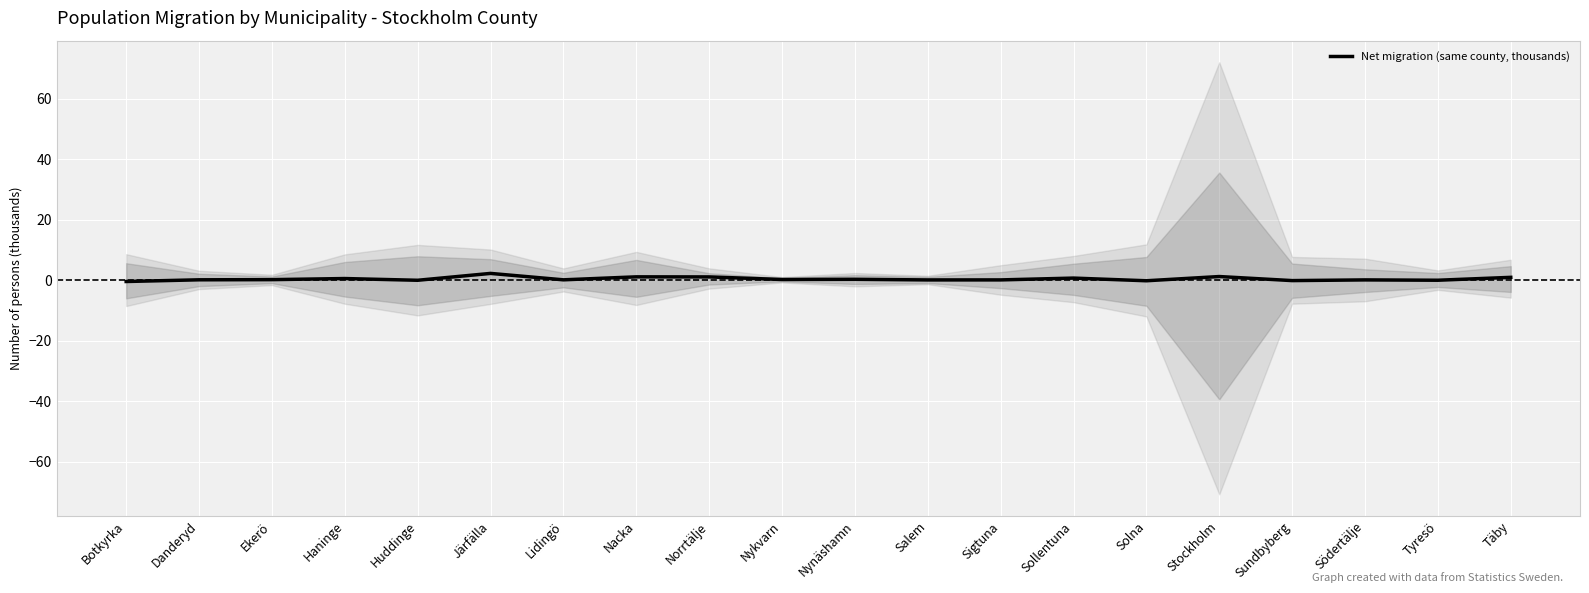

True or false: the data shows -0.1 at Huddinge.

False